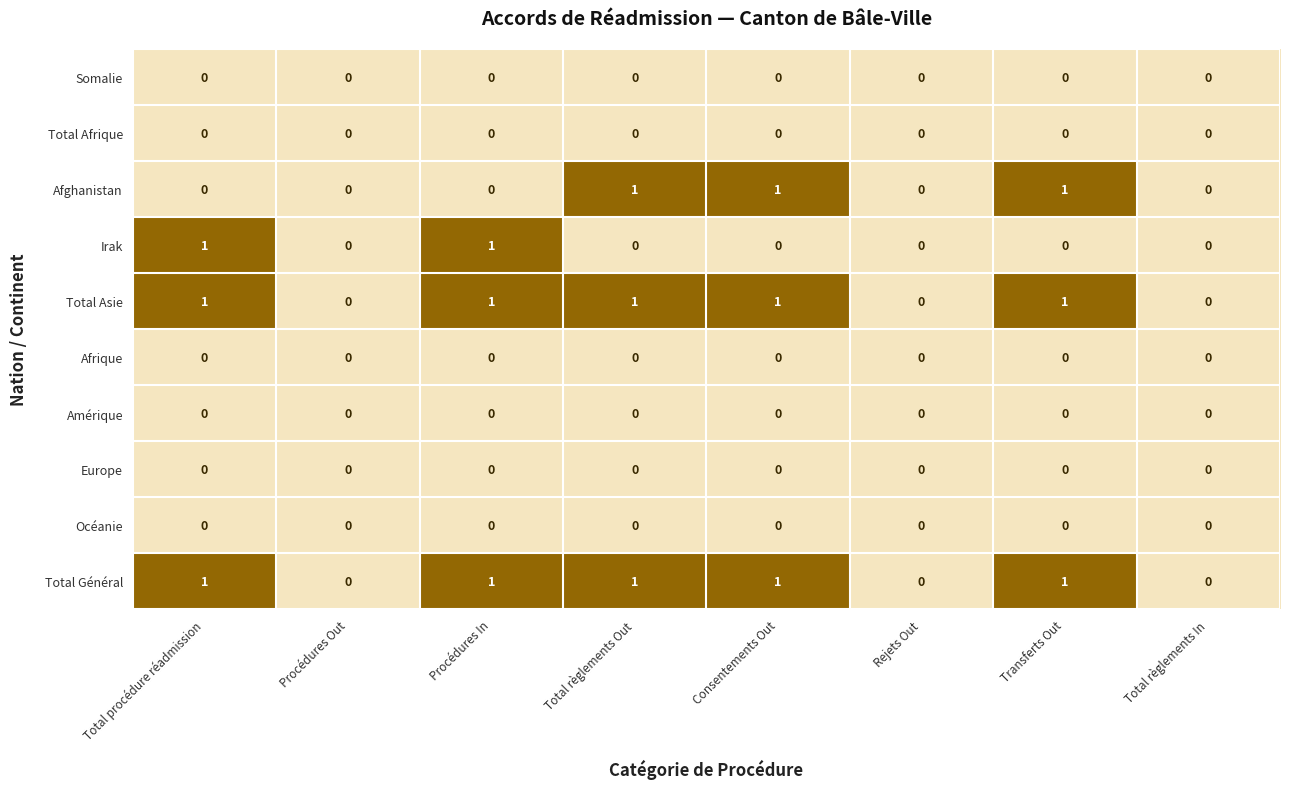

What is the total value across all series at Procédures In?

3